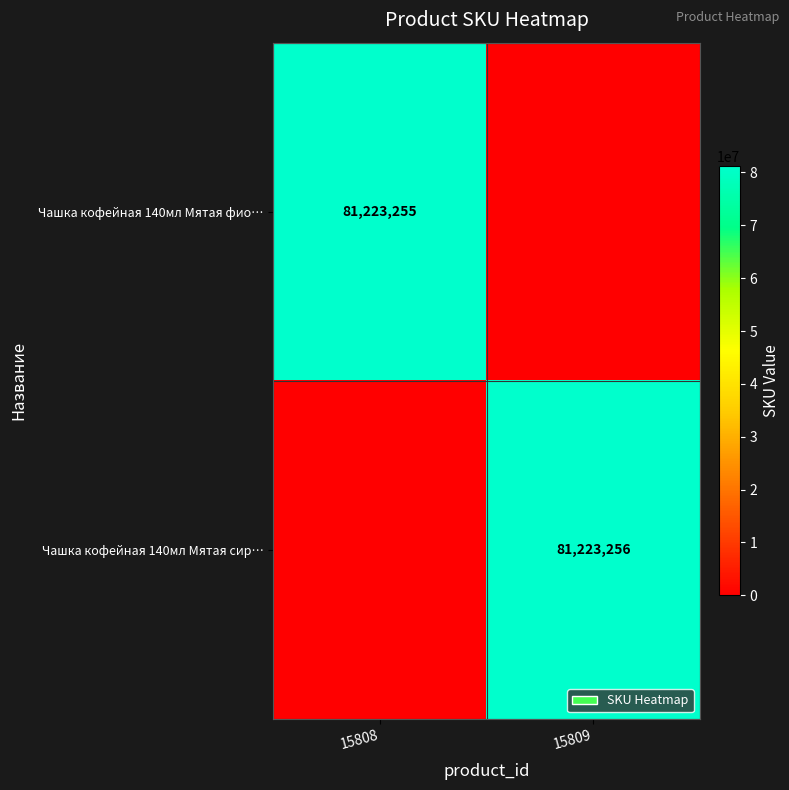

The Чашка кофейная 140мл Мятая сир… series shows 81223256 at 15809. True or false?

True